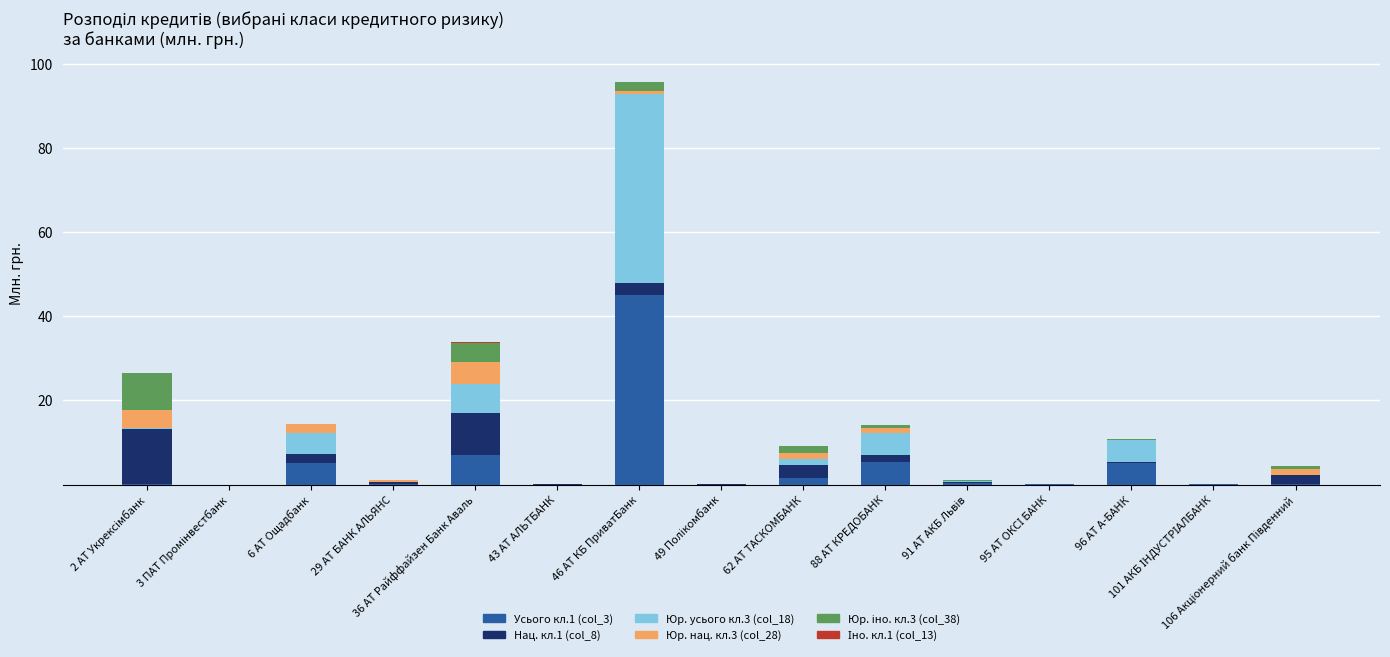

The value of col_18 (юр усього кл3) at 6 АТ Ощадбанк is 2.1. True or false?

True